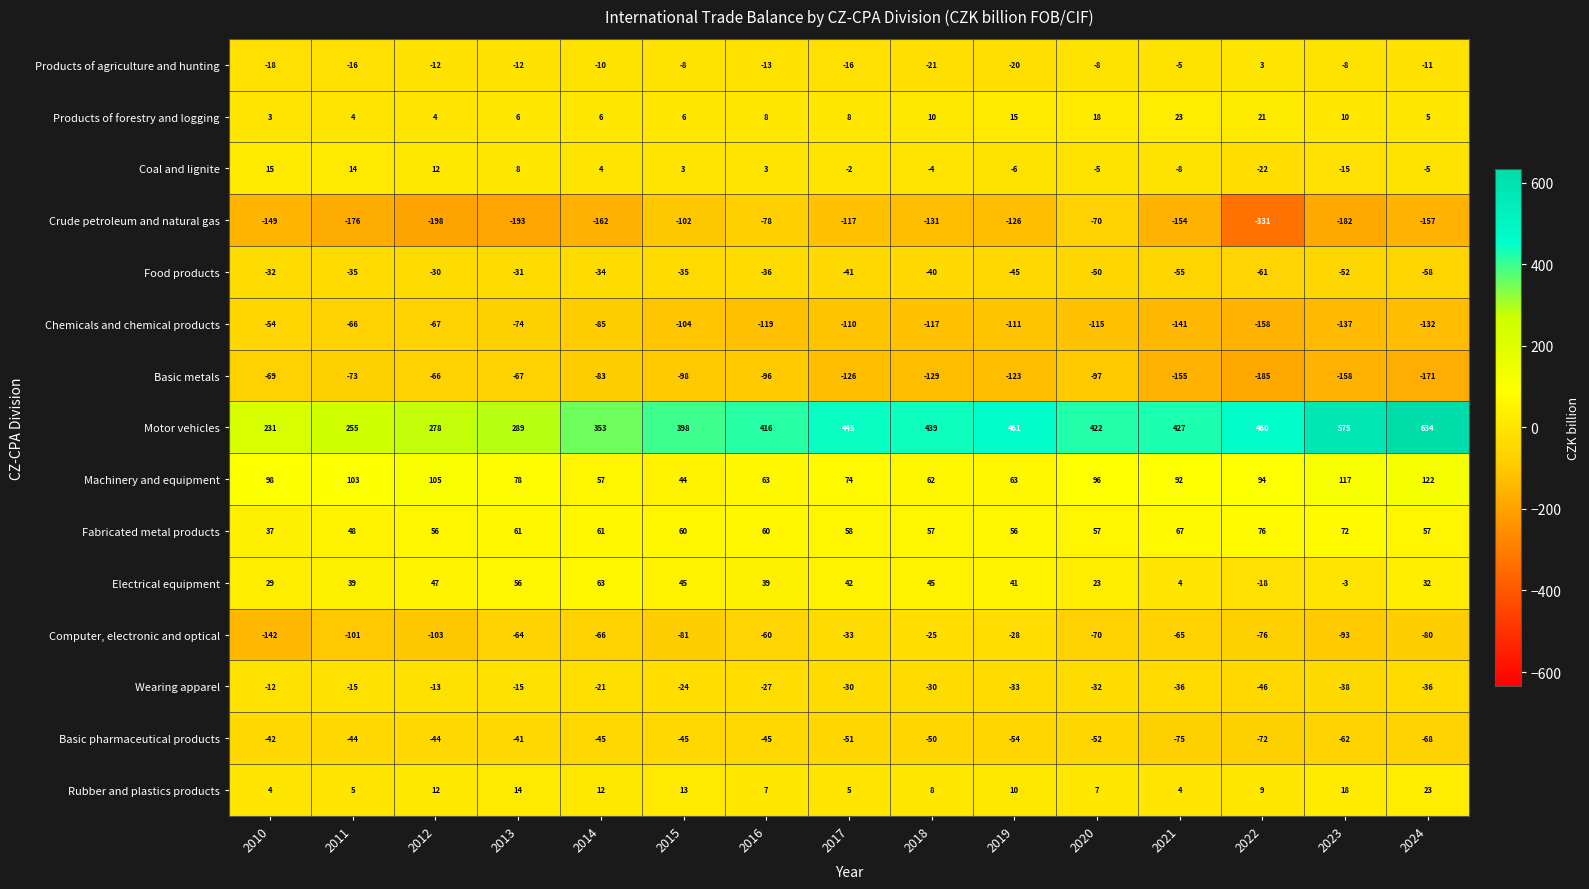

What is the total value across all series at 2020?

124